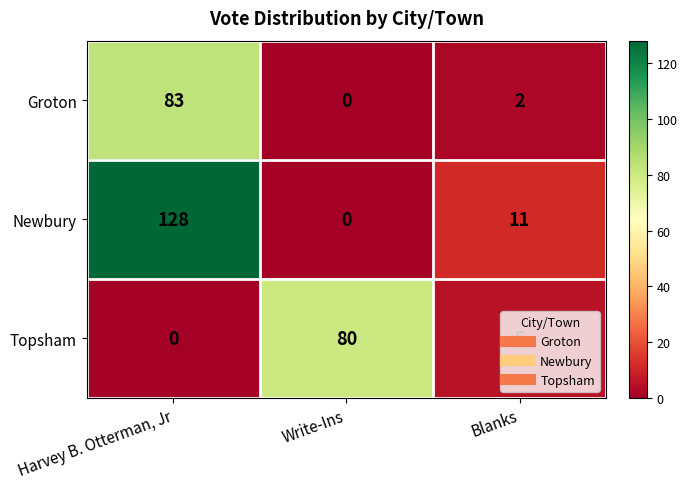

The Newbury series shows 5 at Blanks. True or false?

False